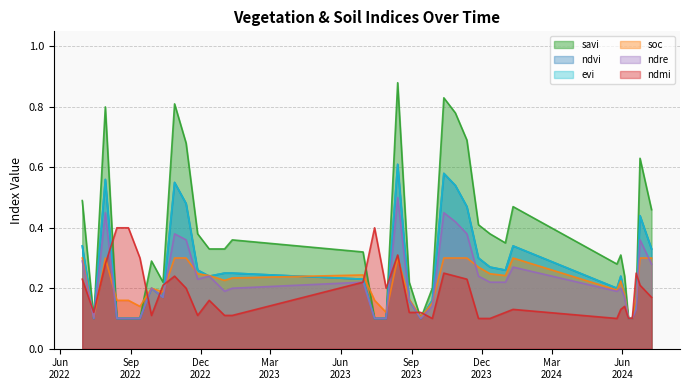

At 13-10-2022, list the series in order from largest to smallest.

savi, ndmi, soc, ndvi, evi, ndre